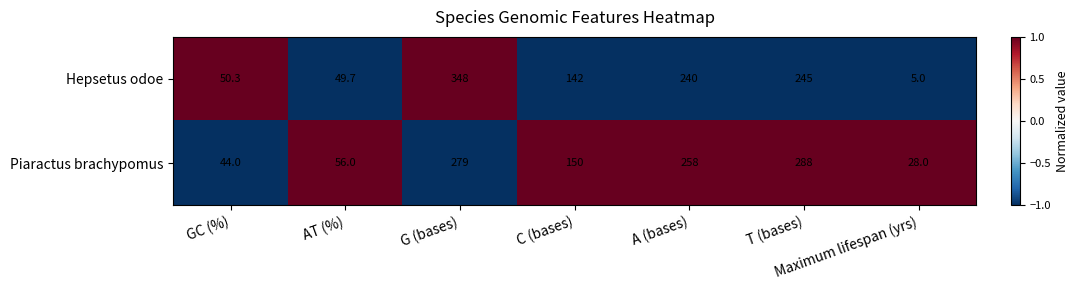

Count the number of data series in this chart.

2